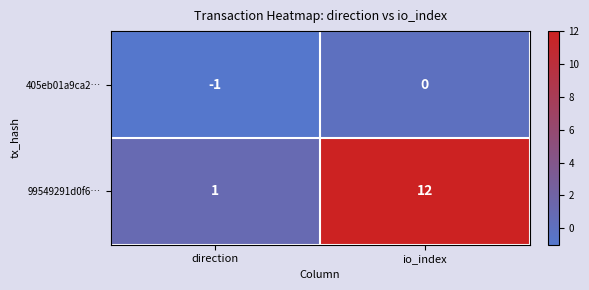

Rank the series by their average value, from highest to lowest.

99549291d0f6…, 405eb01a9ca2…